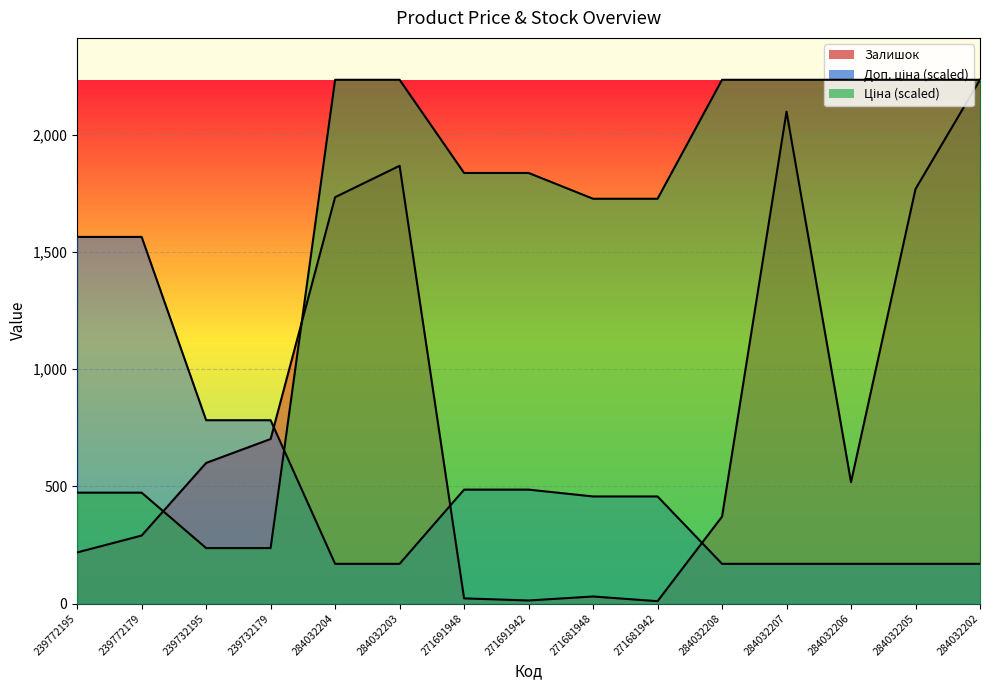

Which has a higher value, 239772195 or 271691942?

271691942